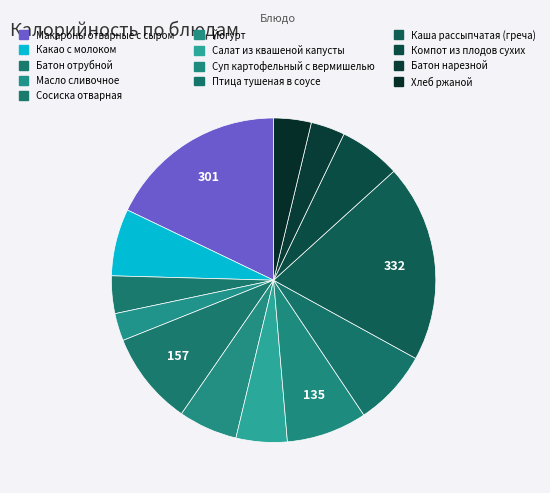

Count the number of slices in the pie.

13